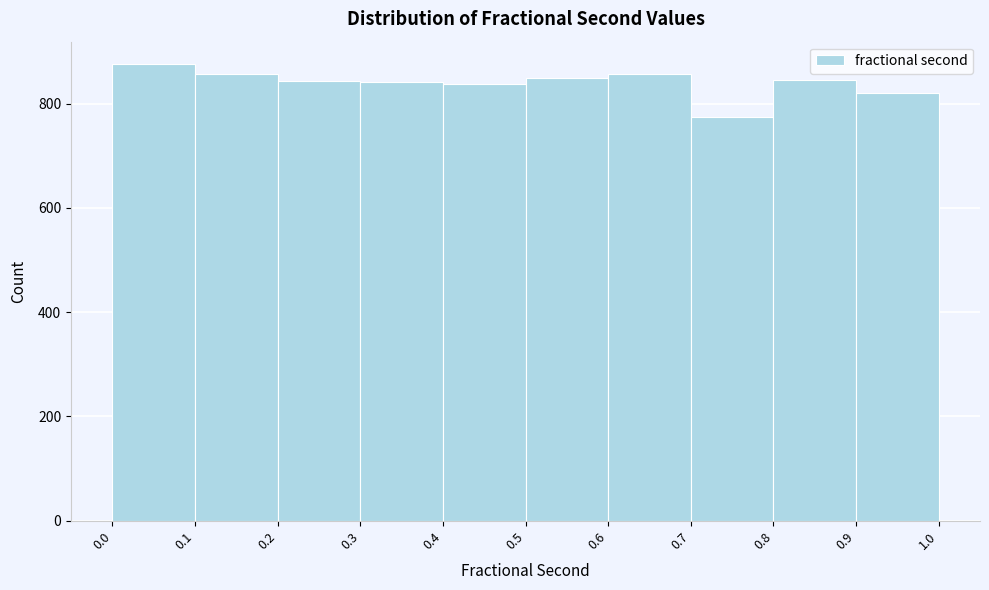

Reading left to right, transcribe this chart: for each bar, give the range it covers on the x-axis and its height. The values are not printed on the chart, so give them approximately, as read against the axis.

0.0 to 0.1: 880
0.1 to 0.2: 860
0.2 to 0.3: 840
0.3 to 0.4: 840
0.4 to 0.5: 840
0.5 to 0.6: 860
0.6 to 0.7: 860
0.7 to 0.8: 780
0.8 to 0.9: 840
0.9 to 1.0: 820